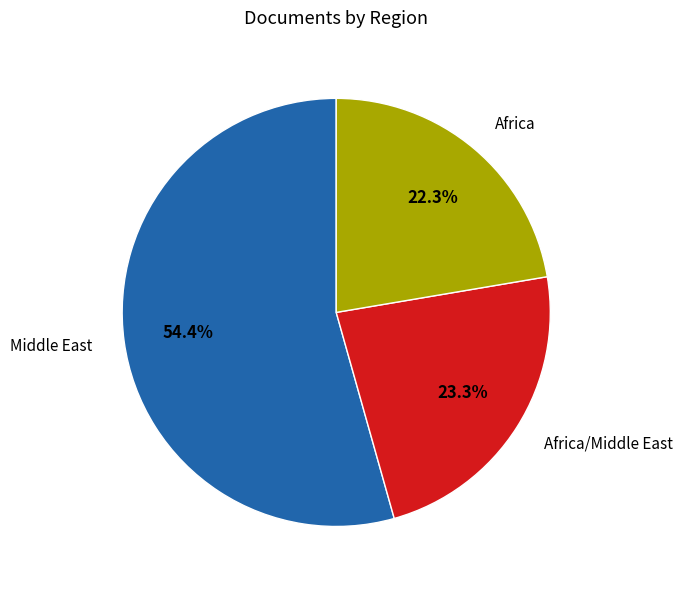

Is there any slice that represents more than half of the pie?

Yes